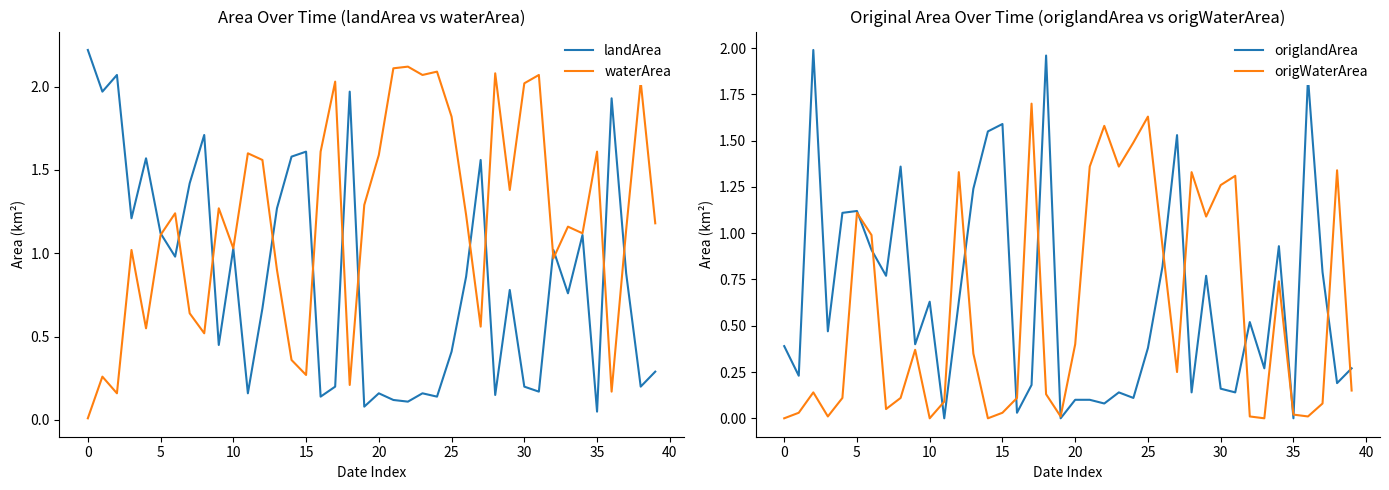

What is the maximum value for origWaterArea?

1.7